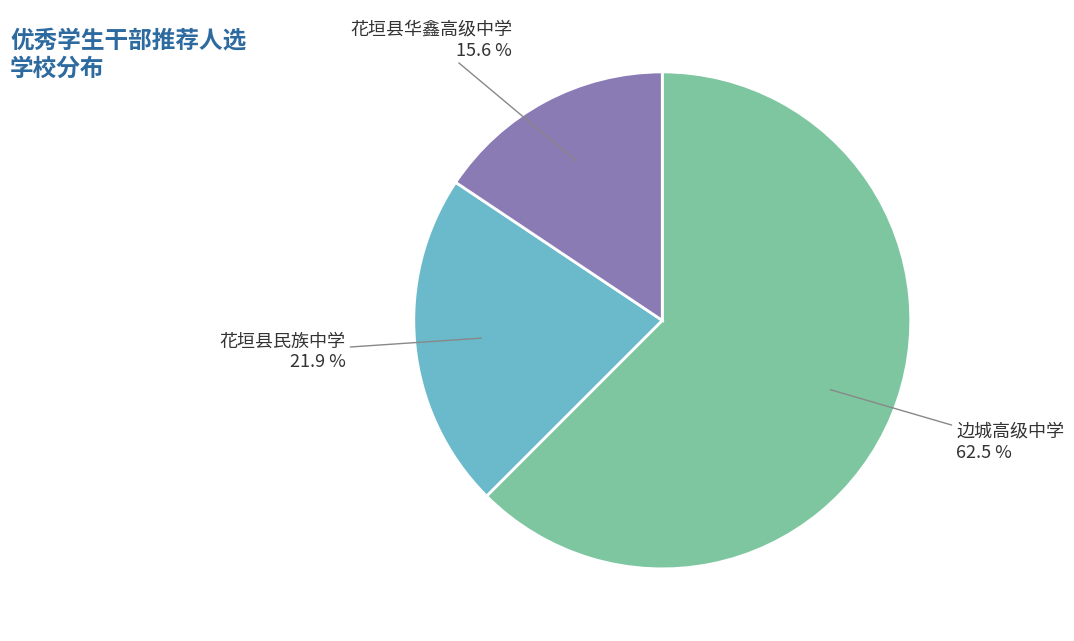

To the nearest percent, what is the combined percentage of 边城高级中学 and 花垣县华鑫高级中学?

78%